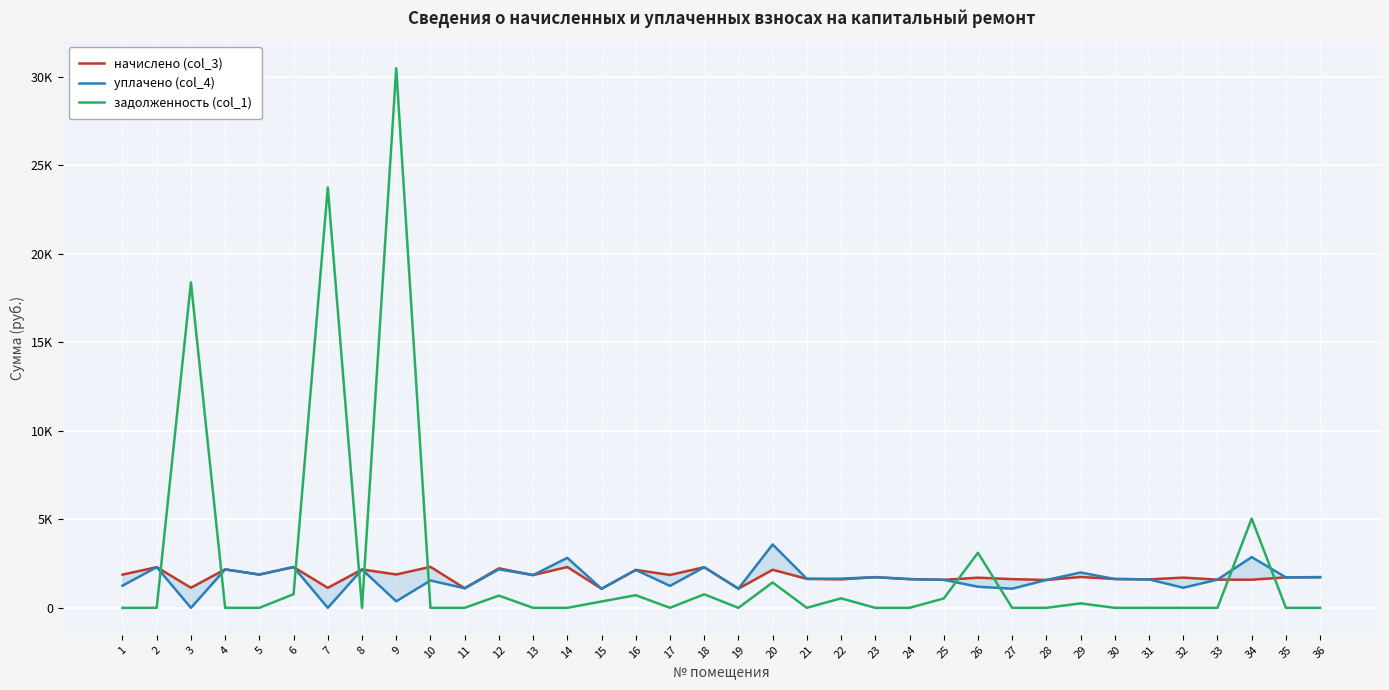

Which series has the largest total across all categories?

задолженность (col_1)